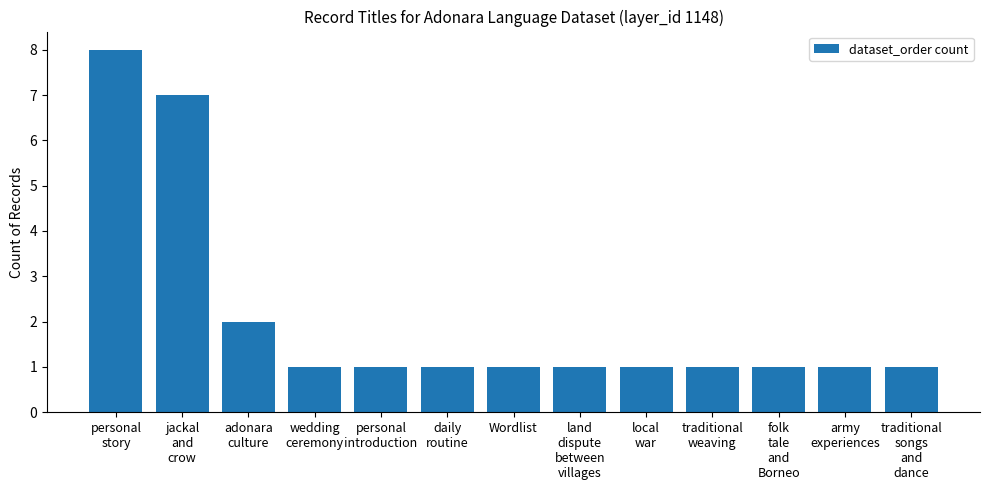

How many data points does each series have?

13